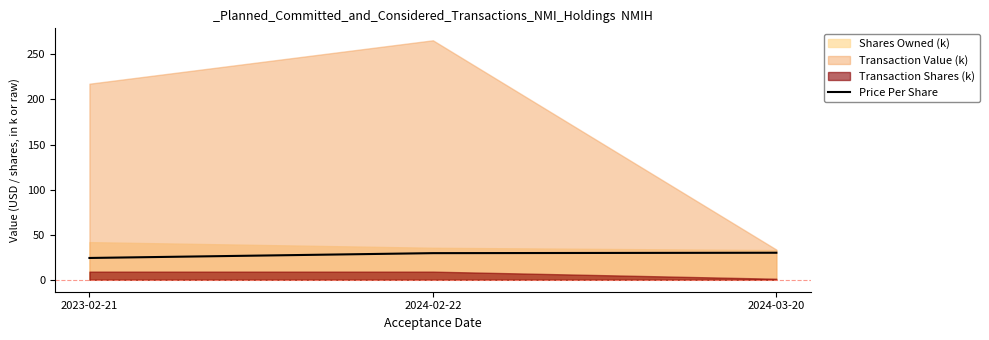

True or false: Price Per Share has a value of 24.2 at 2023-02-21.

True